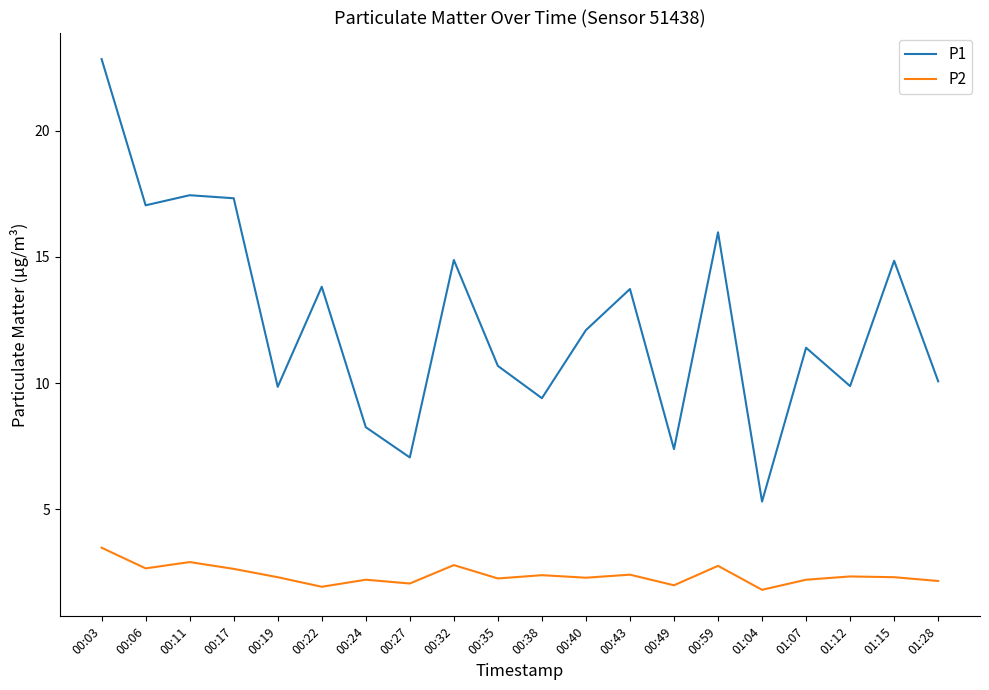

The P2 series shows 1.9 at 00:22. True or false?

True